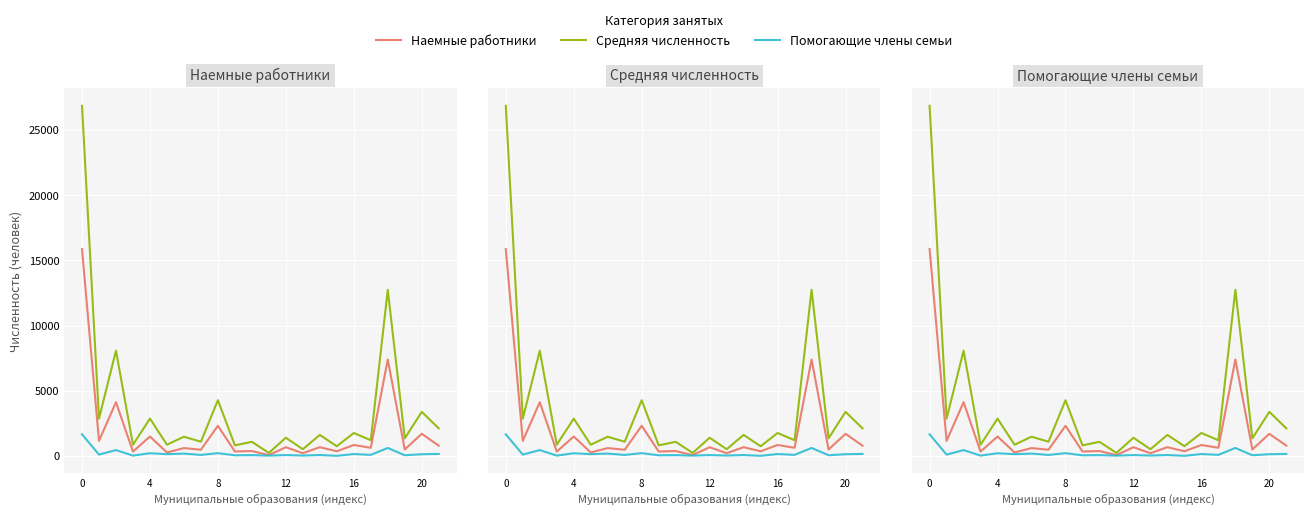

What is the difference between the Средняя численность values at 21 and 8?

2157.7